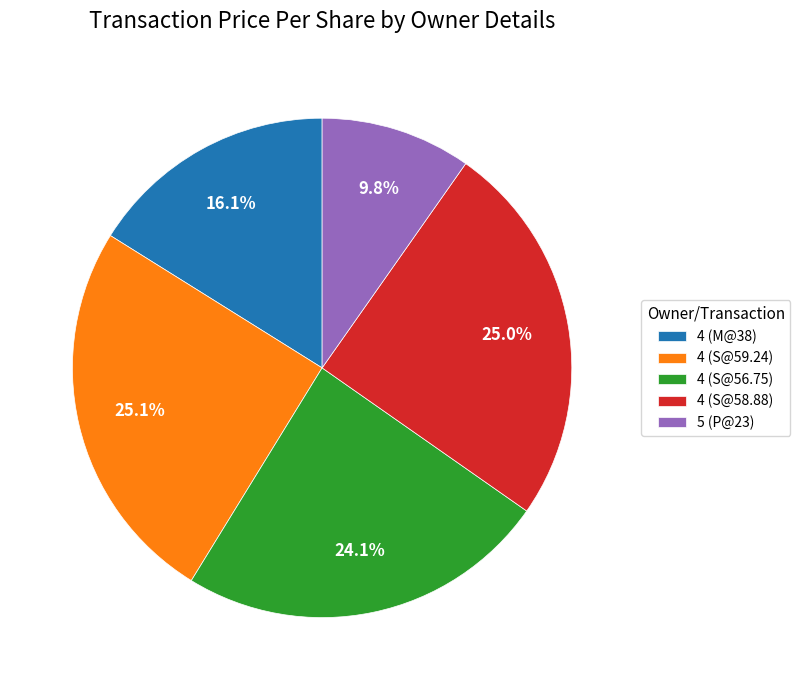

Do 5 (P@23) and 4 (S@56.75) together represent more than half of the pie?

No